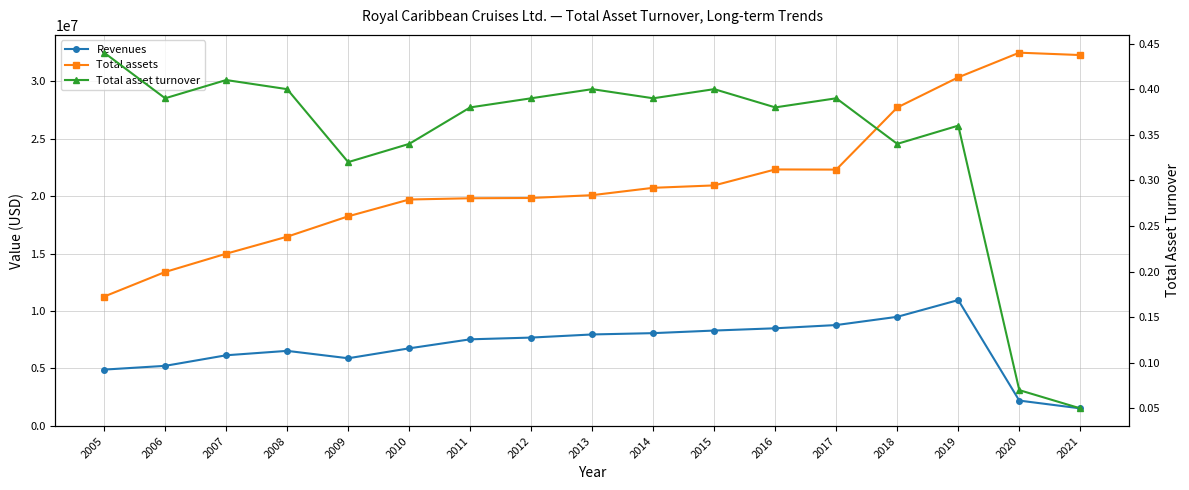

How many interior local valleys does the Total assets series have?

1